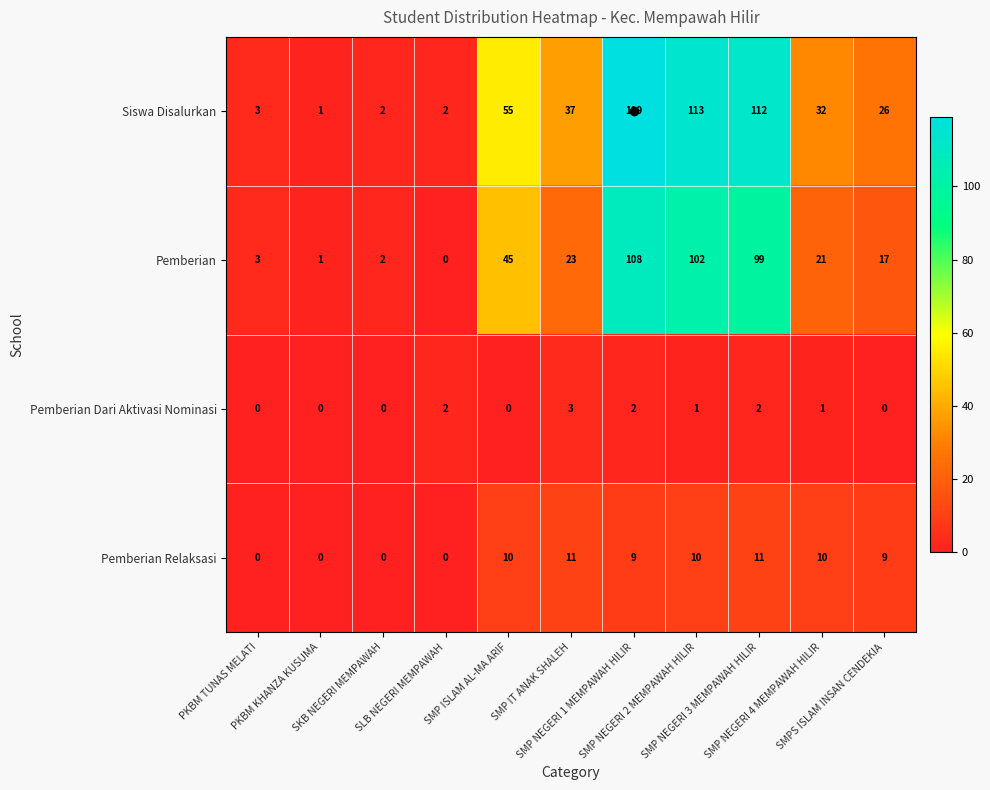

What is the difference between the maximum and second lowest values in the Pemberian Relaksasi series?

11